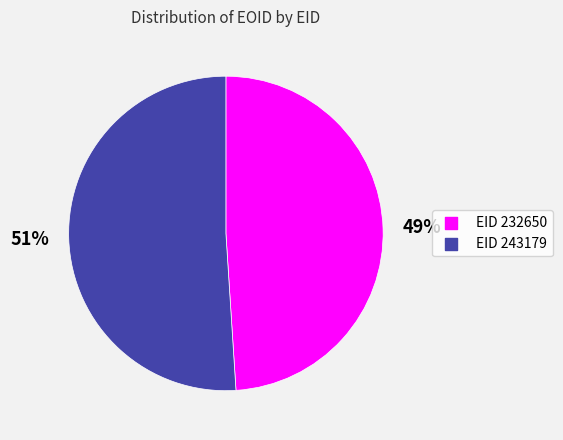

Is there a majority slice in this chart?

Yes